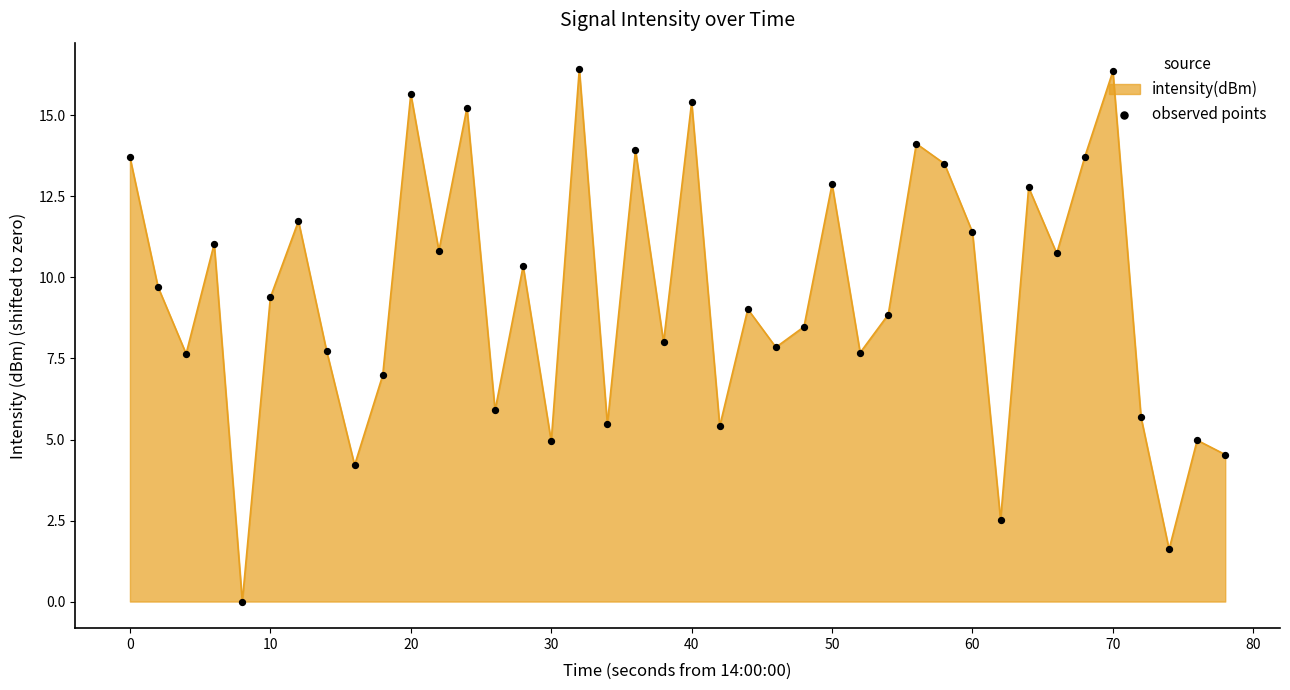

What is the difference between the maximum and minimum values?

16.4